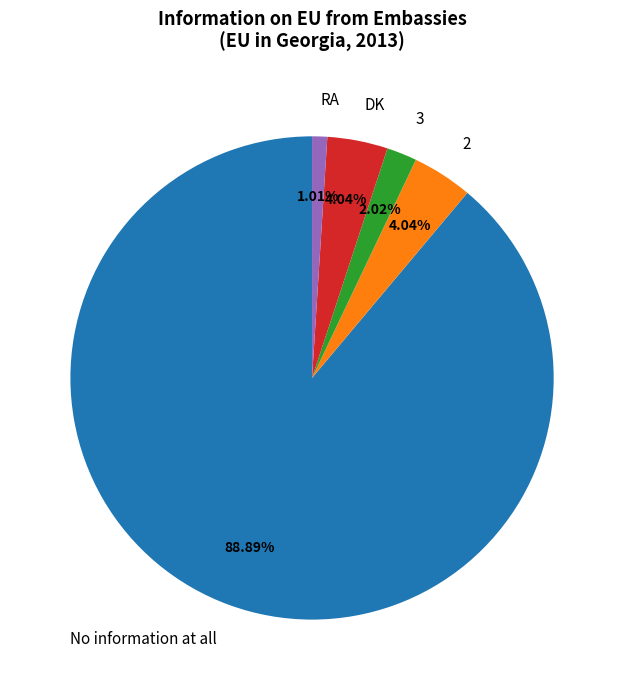

Which has a higher value, 2 or No information at all?

No information at all